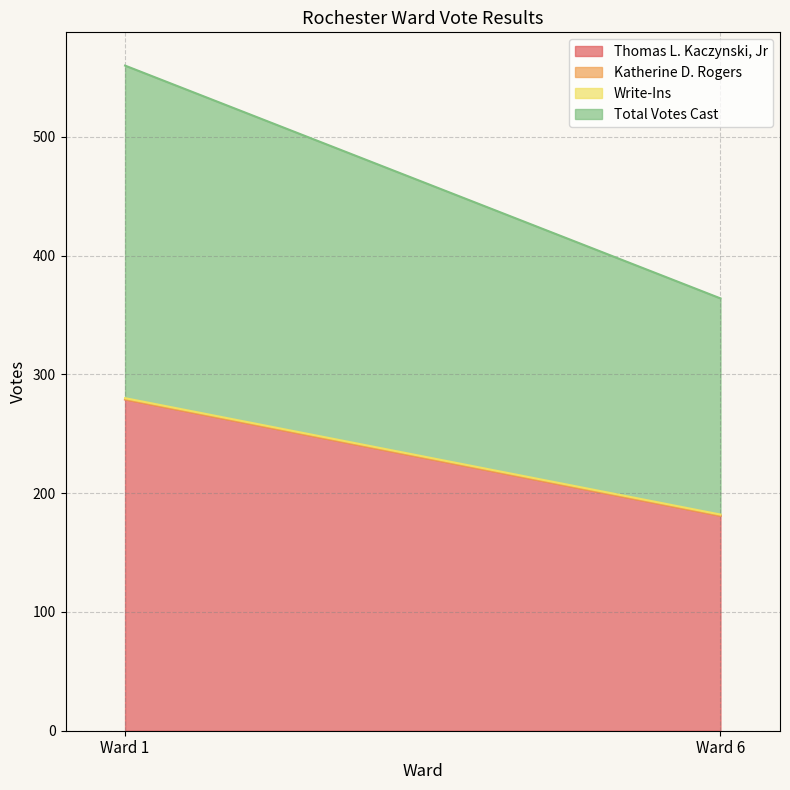

Is it true that Total Votes Cast equals 280 at Ward 1?

True